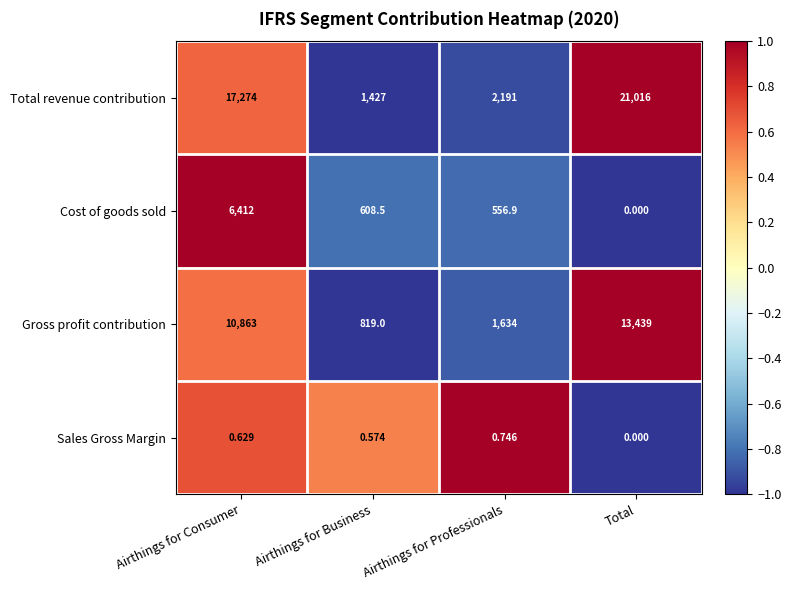

Which series has the largest total across all categories?

Total revenue contribution